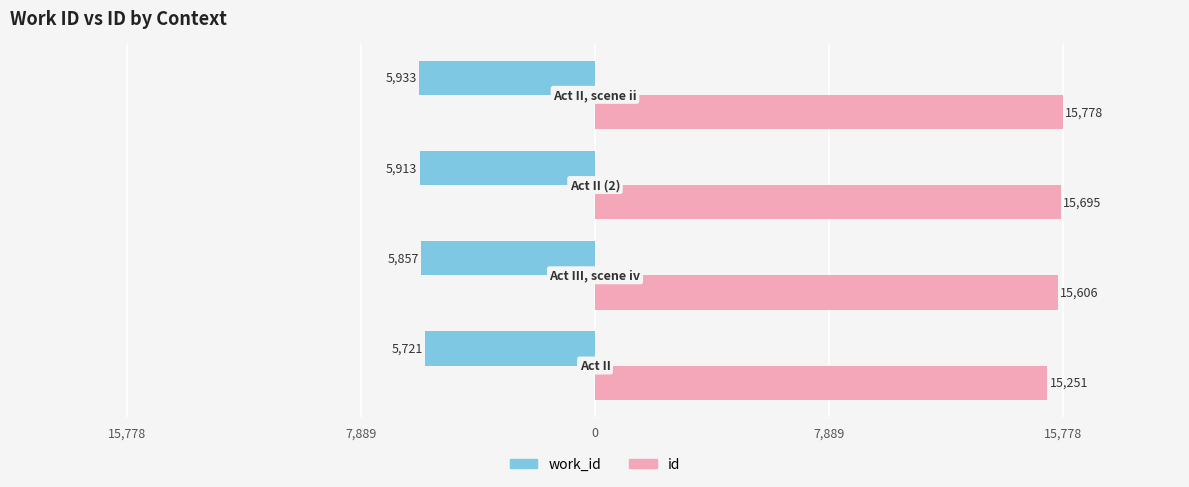

At how many categories does at least one series exceed 13481?

4